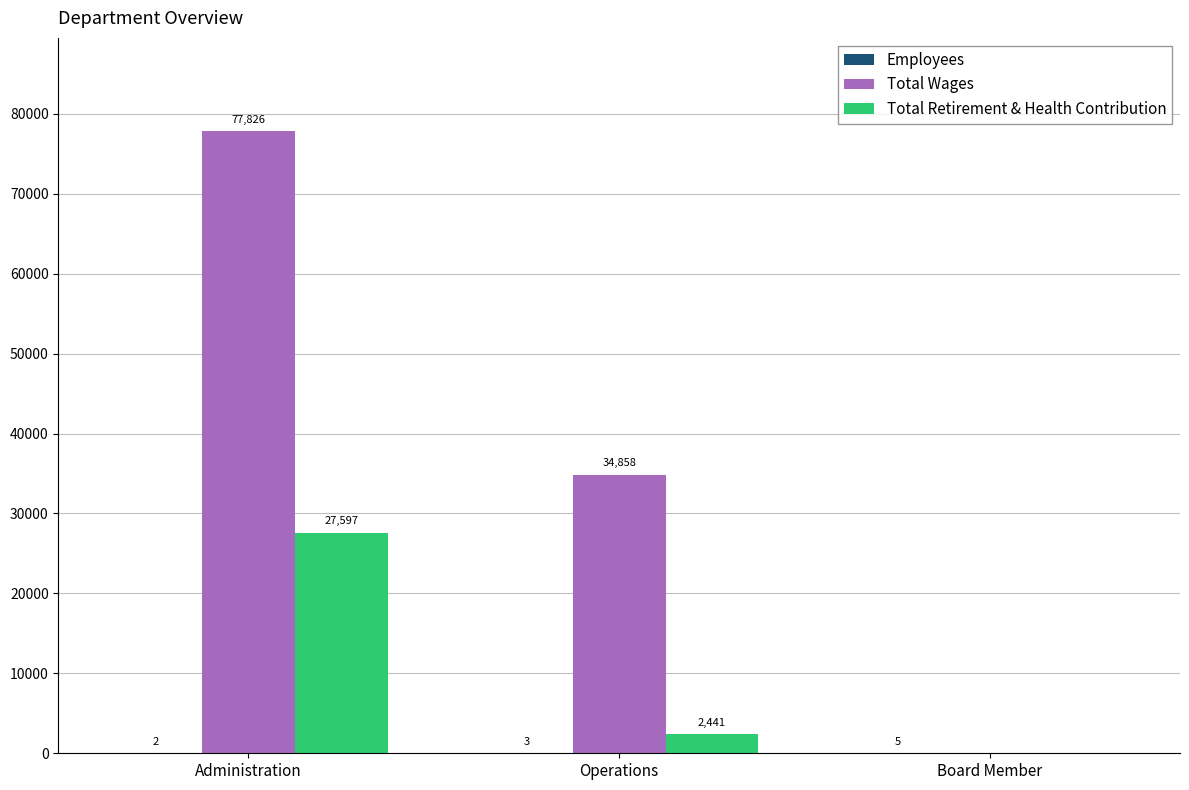

What is the sum of all Total Retirement & Health Contribution values?

30038